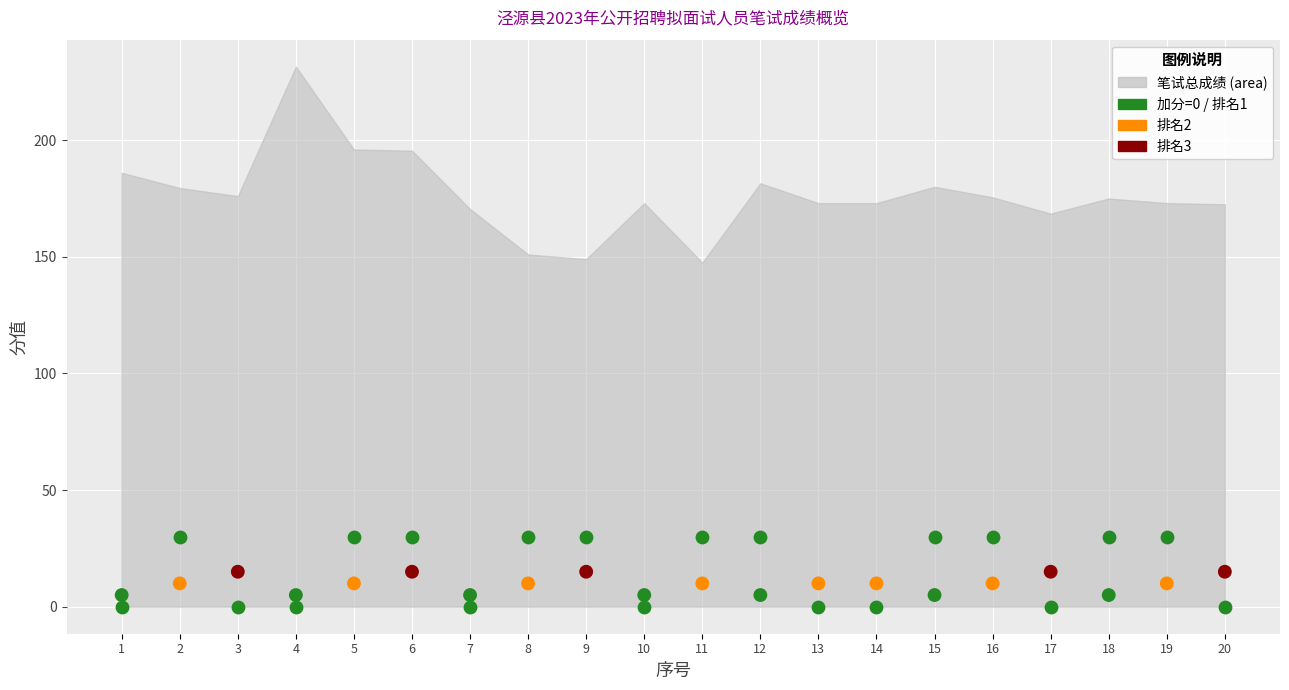

Count the number of points in this scatter plot.

40